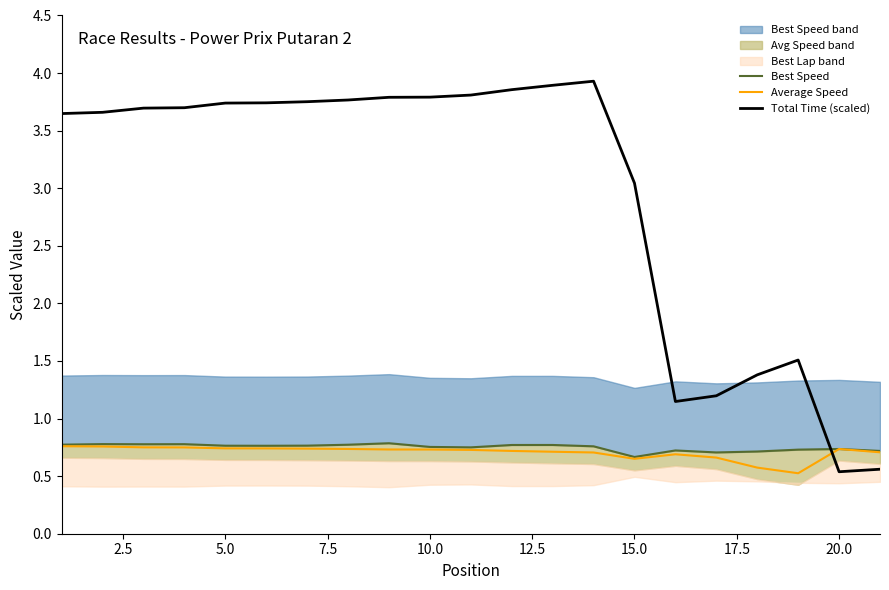

True or false: Total Time (scaled) and Best Speed cross at least once.

True